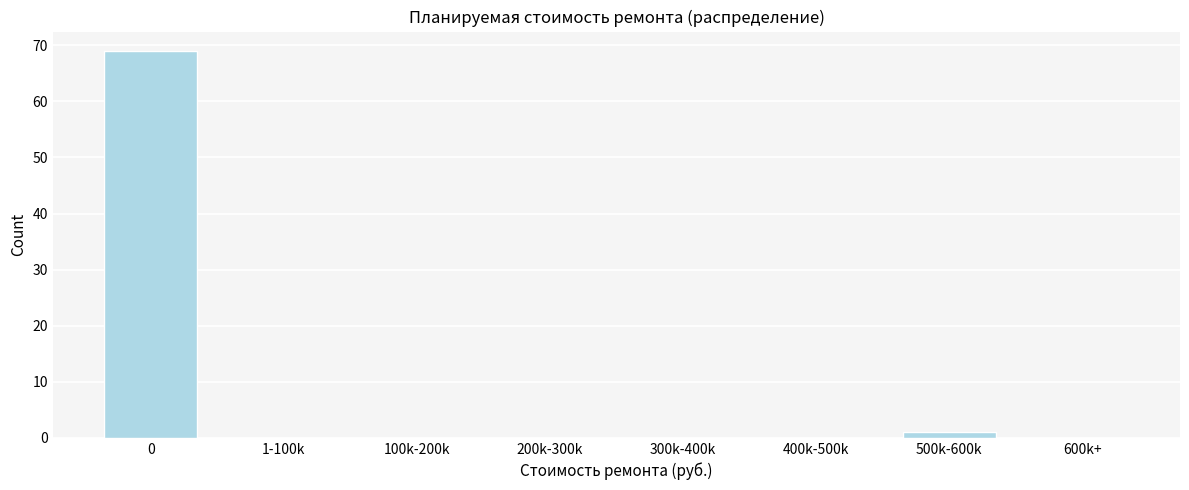

Reading right to left, transcribe all the data shown in this chart.

600k+=0	500k-600k=1	400k-500k=0	300k-400k=0	200k-300k=0	100k-200k=0	1-100k=0	0=69